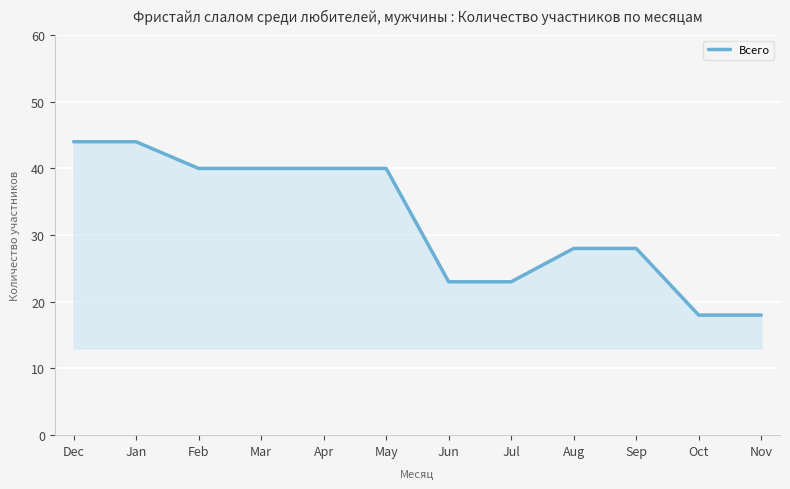

Reading left to right, list all the values displayed in this chart.

Dec=44	Jan=44	Feb=40	Mar=40	Apr=40	May=40	Jun=23	Jul=23	Aug=28	Sep=28	Oct=18	Nov=18